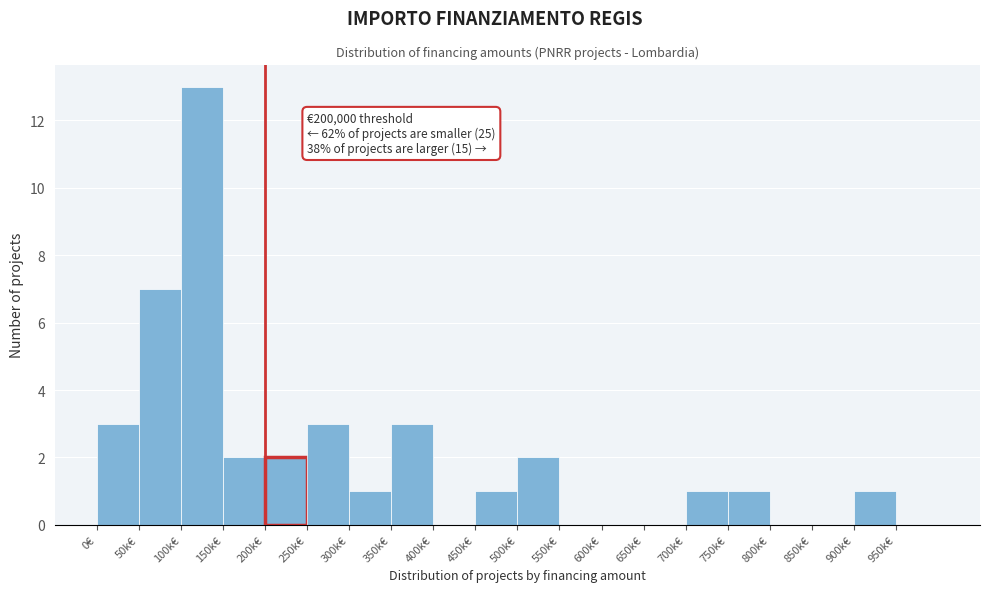

Reading left to right, what are all the values shown in this chart?

0€=3	50k€=7	100k€=13	150k€=2	200k€=2	250k€=3	300k€=1	350k€=3	400k€=0	450k€=1	500k€=2	550k€=0	600k€=0	650k€=0	700k€=1	750k€=1	800k€=0	850k€=0	900k€=1	950k€=0